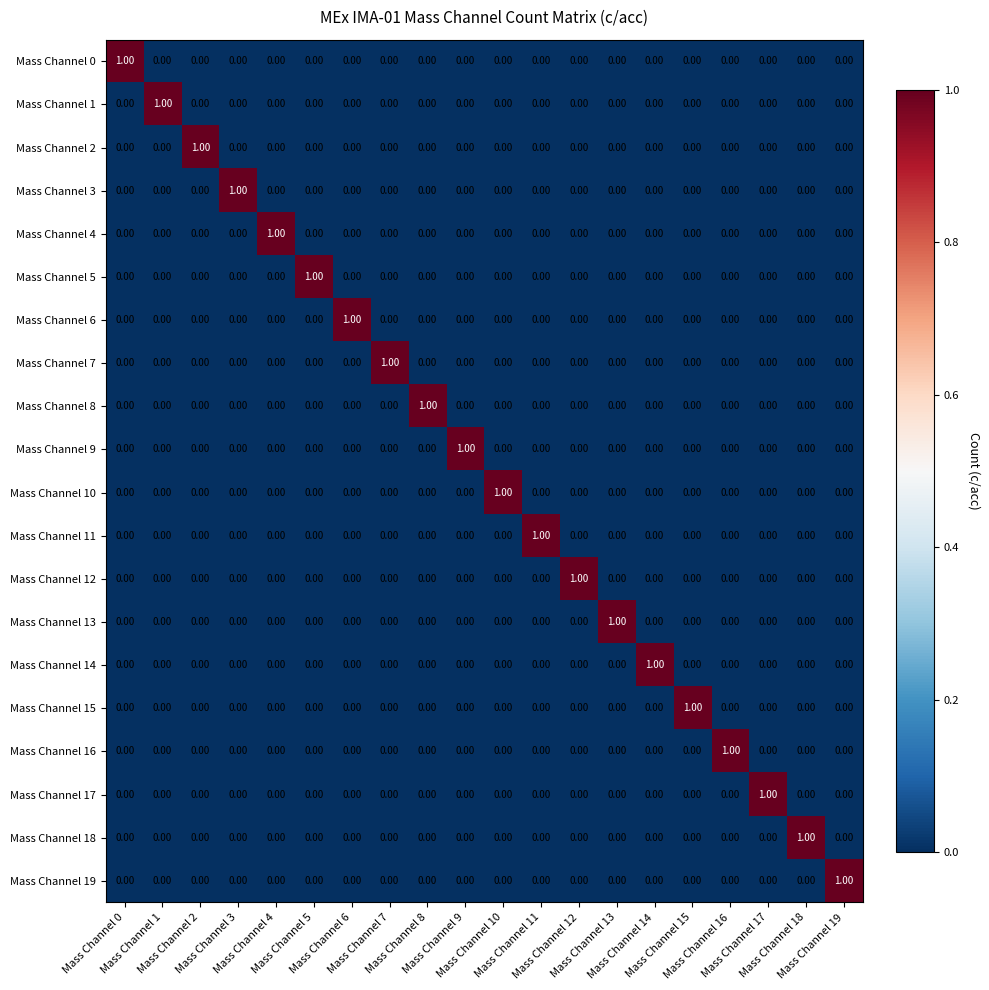

At how many categories does at least one series exceed 0?

20